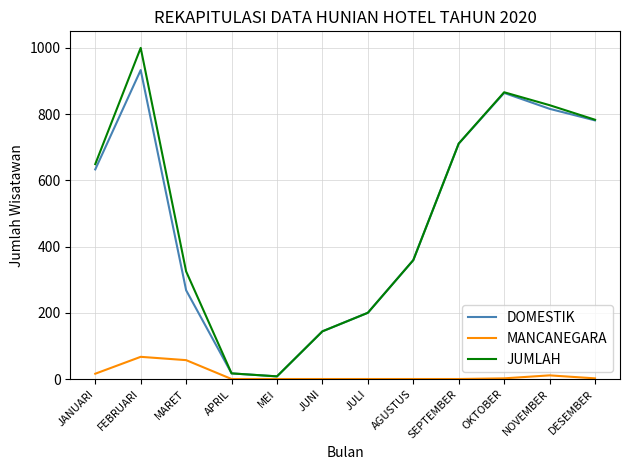

True or false: JUMLAH has a value of 1050 at DESEMBER.

False